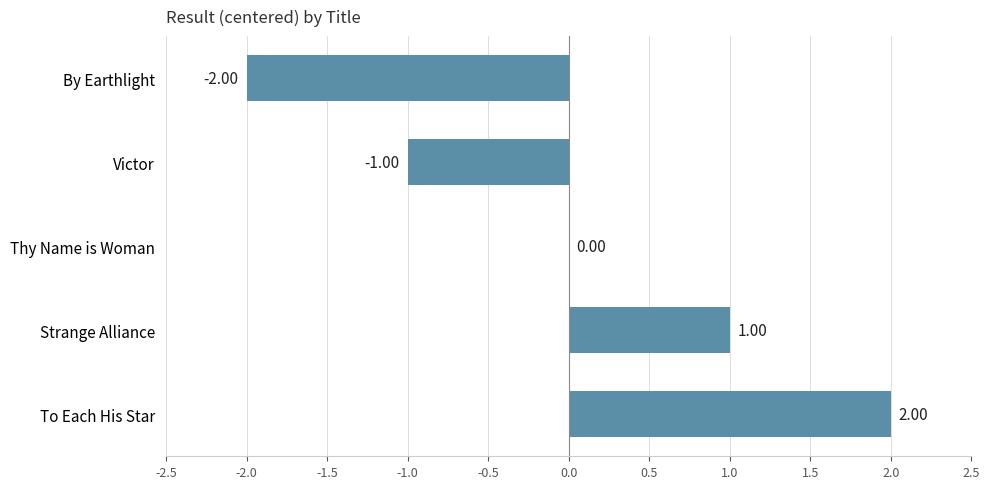

Which label corresponds to the largest value in the chart?

To Each His Star